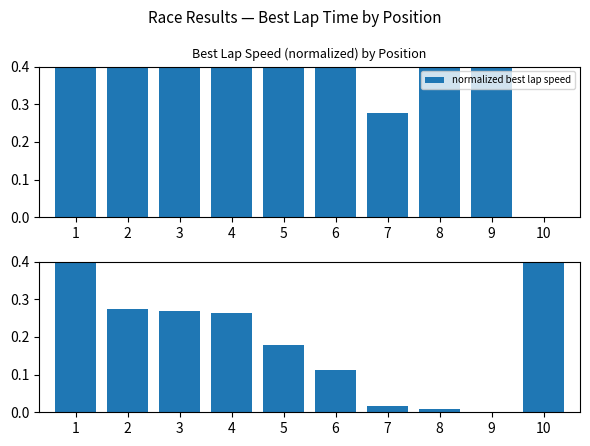

What is the spread (max minus min) of values at 8?

0.6